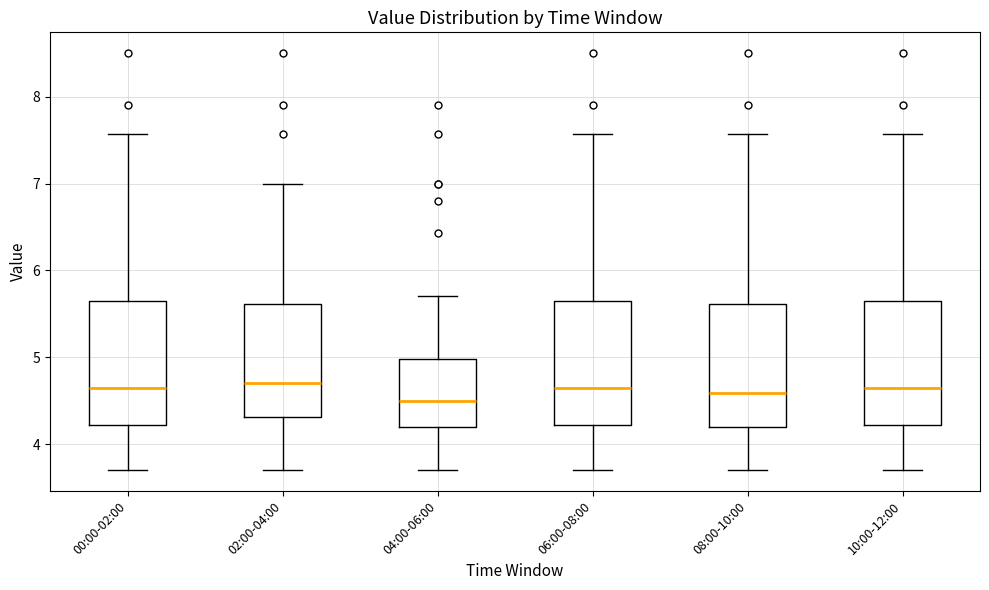

Reading left to right, transcribe this box plot: for each box, give where its median line is, the range the box spans, and where its two whiskers end, as read against the y-axis. The values are not printed on the chart, so give them approximately, as read against the axis.

00:00-02:00: median 4.7, box 4.2 to 5.6, whiskers 3.7 to 7.6
02:00-04:00: median 4.7, box 4.3 to 5.6, whiskers 3.7 to 7.0
04:00-06:00: median 4.5, box 4.2 to 5.0, whiskers 3.7 to 5.7
06:00-08:00: median 4.7, box 4.2 to 5.6, whiskers 3.7 to 7.6
08:00-10:00: median 4.6, box 4.2 to 5.6, whiskers 3.7 to 7.6
10:00-12:00: median 4.7, box 4.2 to 5.6, whiskers 3.7 to 7.6